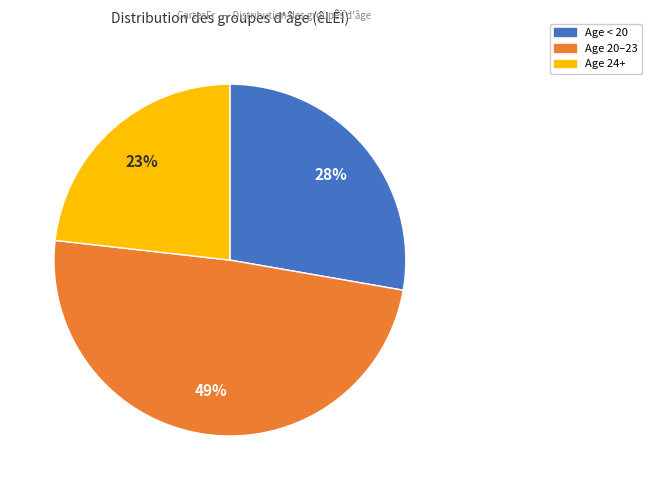

Does any single category account for the majority?

No